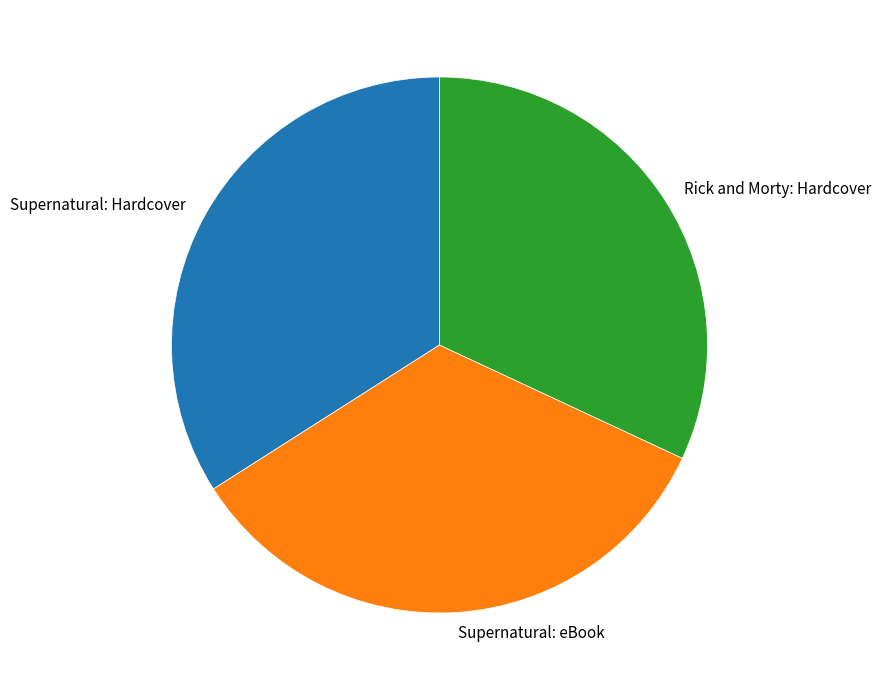

Which slice is the smallest?

Rick and Morty: Hardcover